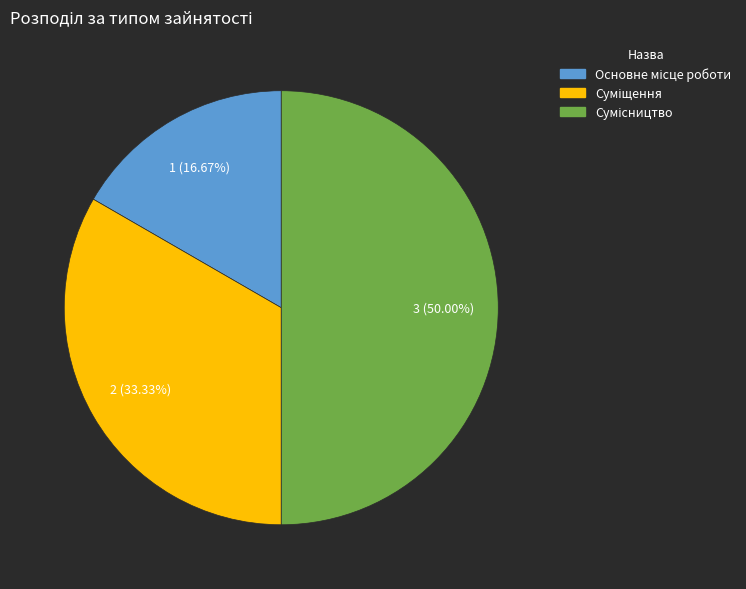

What is the smallest slice in the pie chart?

Основне місце роботи